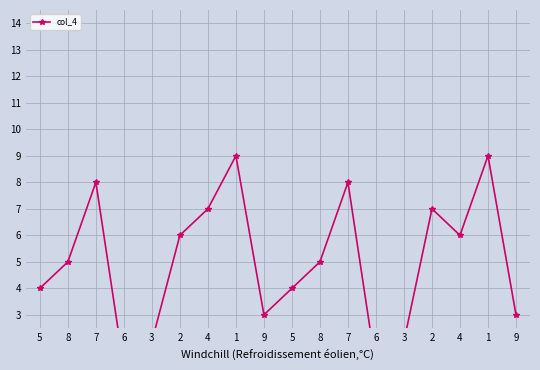

Where is the data nearest to the value 5?

8